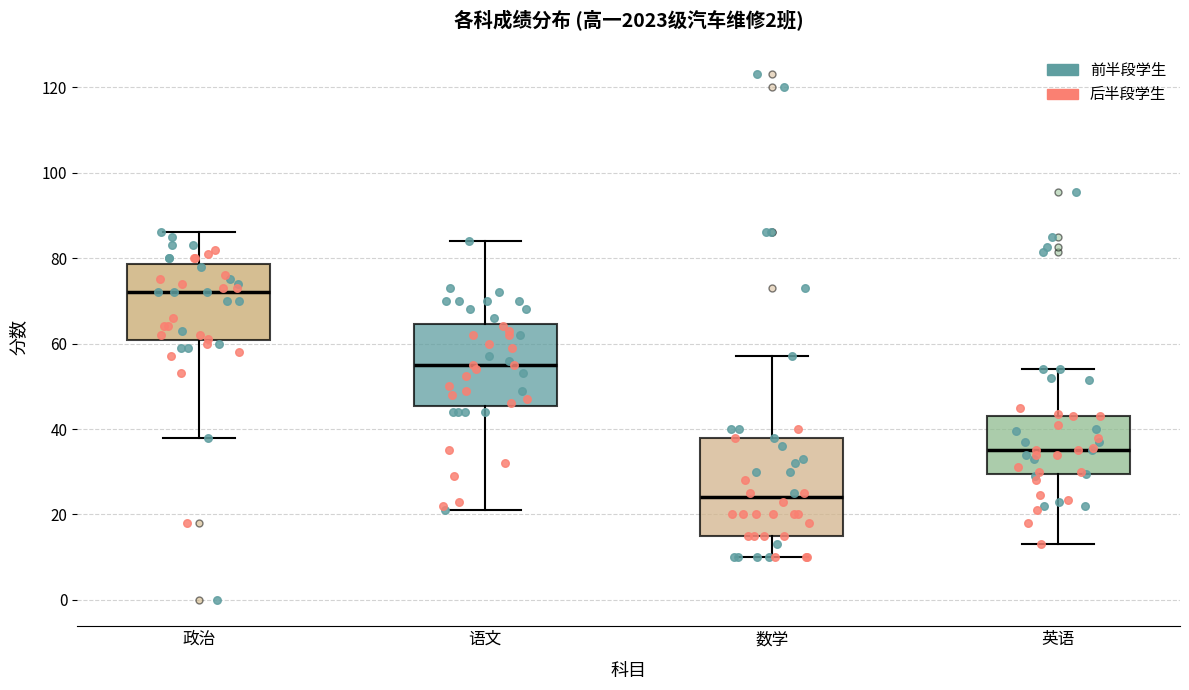

Which box is the tallest, from its lower edge to its upper edge?

数学